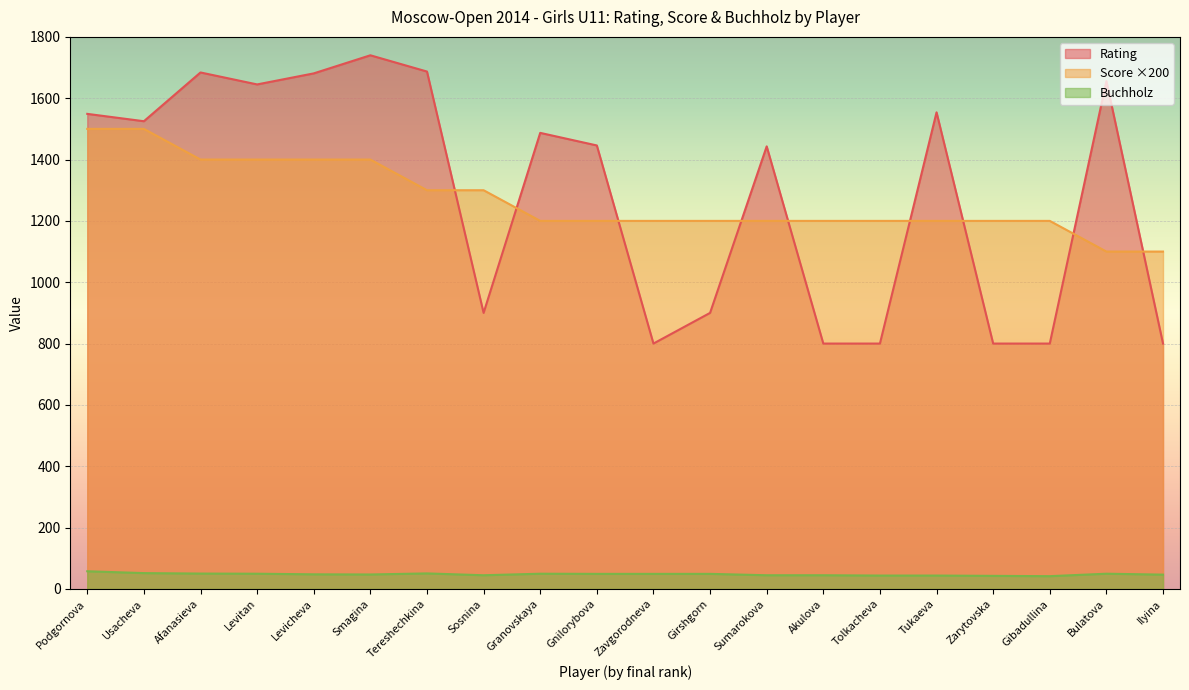

True or false: Rating and Buchholz intersect in this chart.

False